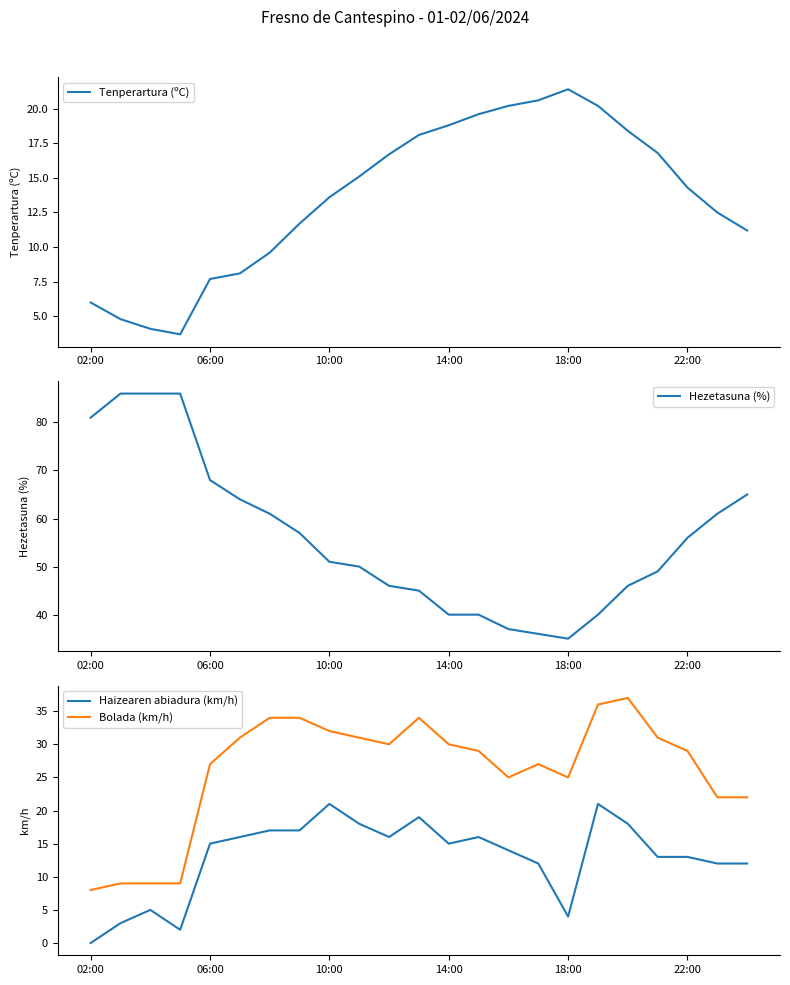

List the series in order of their peak value, lowest first.

Haizearen abiadura (km/h), Tenperartura (ºC), Bolada (km/h), Hezetasuna (%)